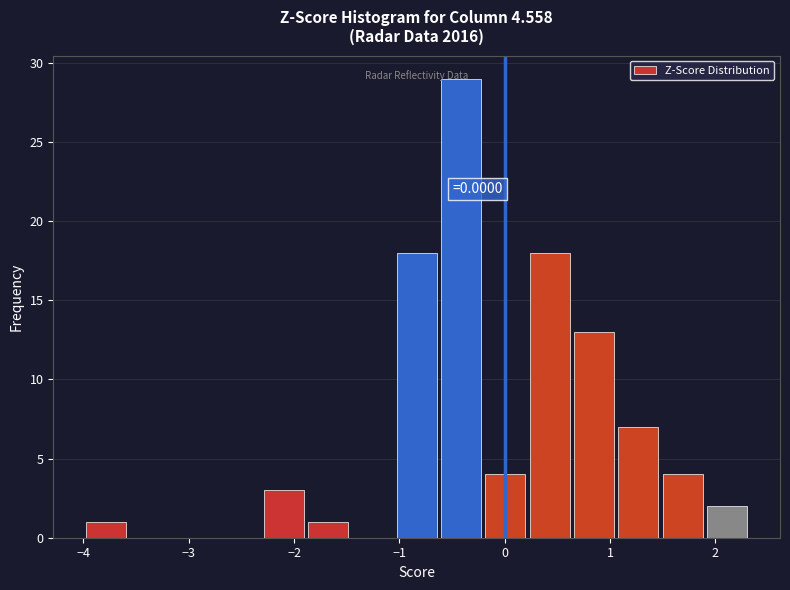

Over which range of the x-axis is the bar tallest?

-0.6 to -0.2